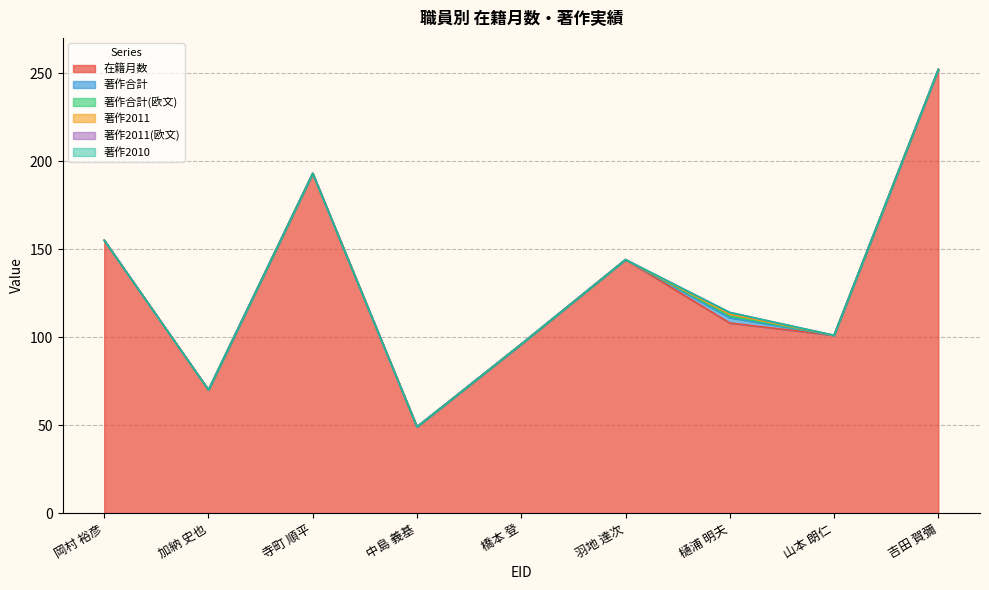

How many lines are shown in the chart?

6